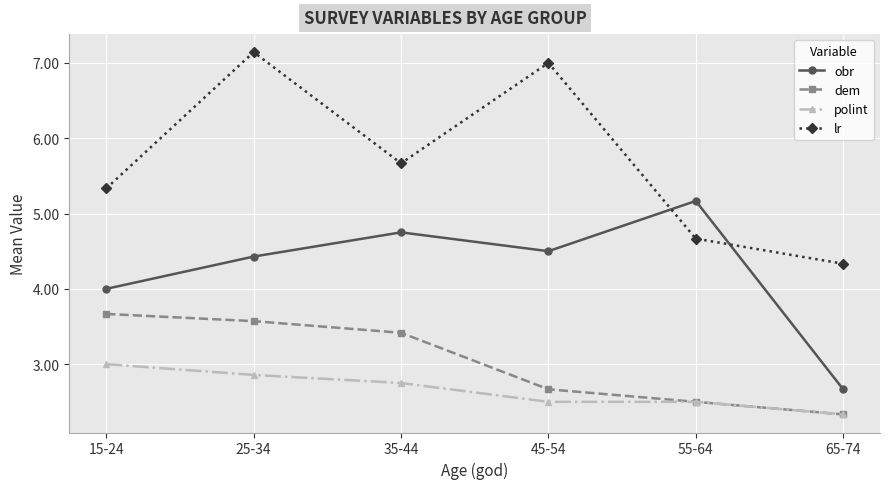

What is the difference between the dem values at 65-74 and 55-64?

0.2